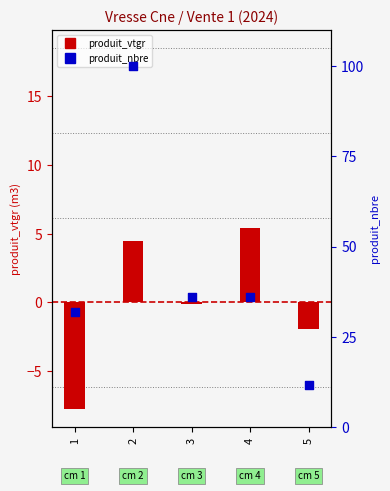

Which series contains the highest Y value?

produit_nbre (pct rank)